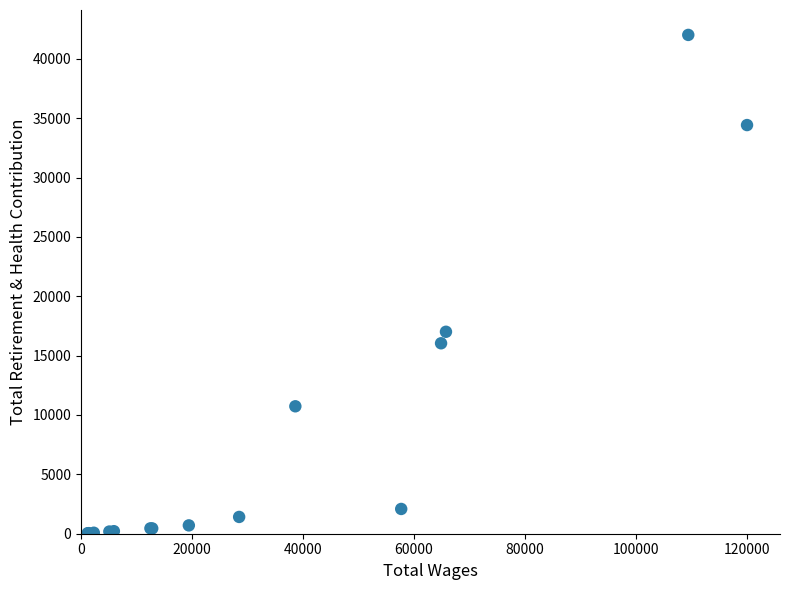

What Y value in the scatter plot is closest to 21027?

17009